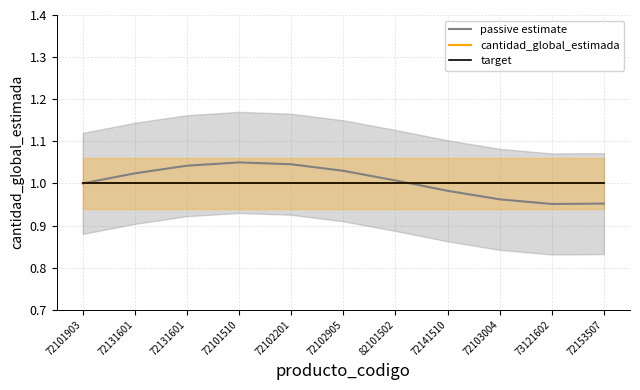

What are all the series names shown in the legend?

passive estimate, cantidad_global_estimada, target